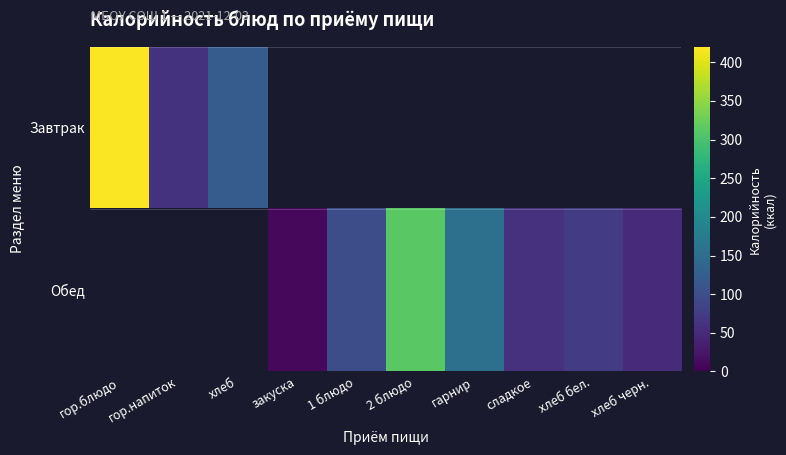

At which category does the chart reach its peak across all series?

гор.блюдо